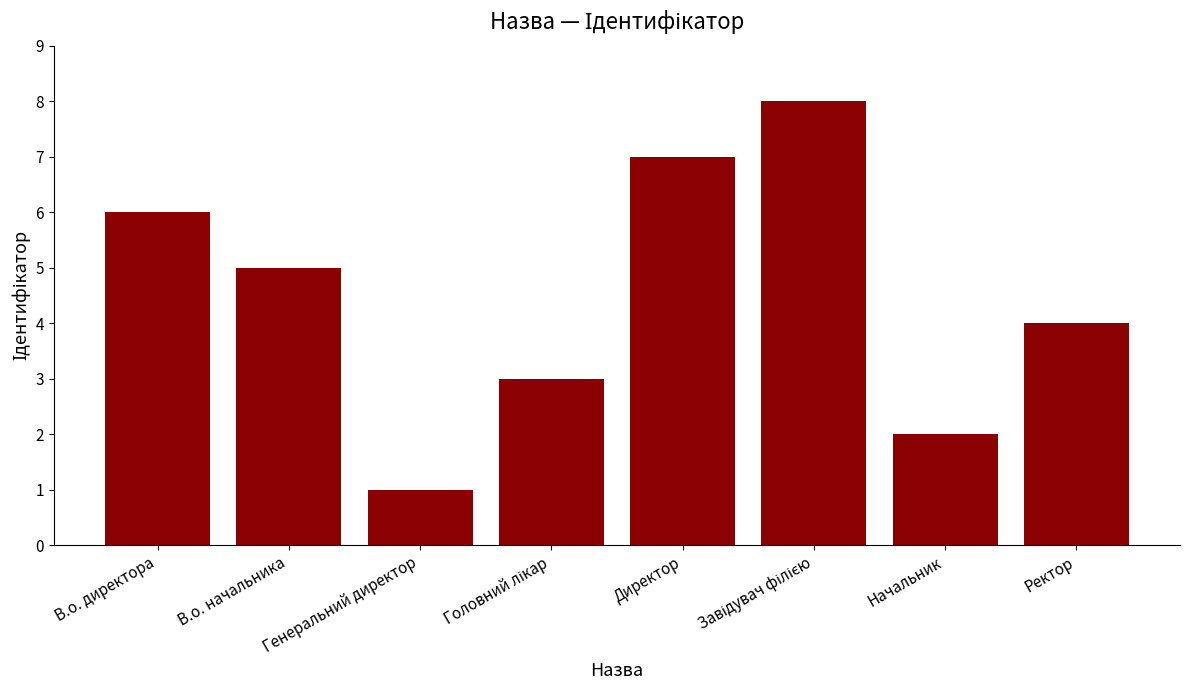

What value does the data have at Начальник?

2